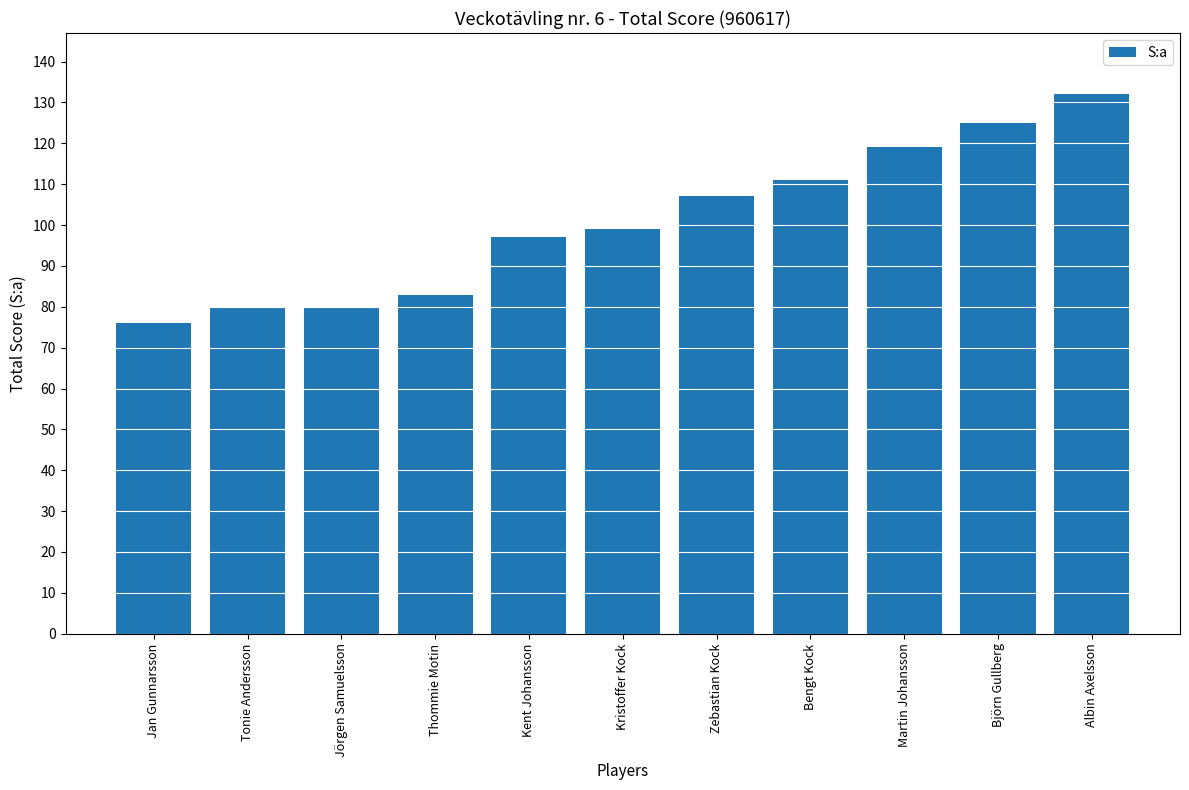

Reading left to right, extract all data points from this chart.

Jan Gunnarsson=76	Tonie Andersson=80	Jörgen Samuelsson=80	Thommie Motin=83	Kent Johansson=97	Kristoffer Kock=99	Zebastian Kock=107	Bengt Kock=111	Martin Johansson=119	Björn Gullberg=125	Albin Axelsson=132